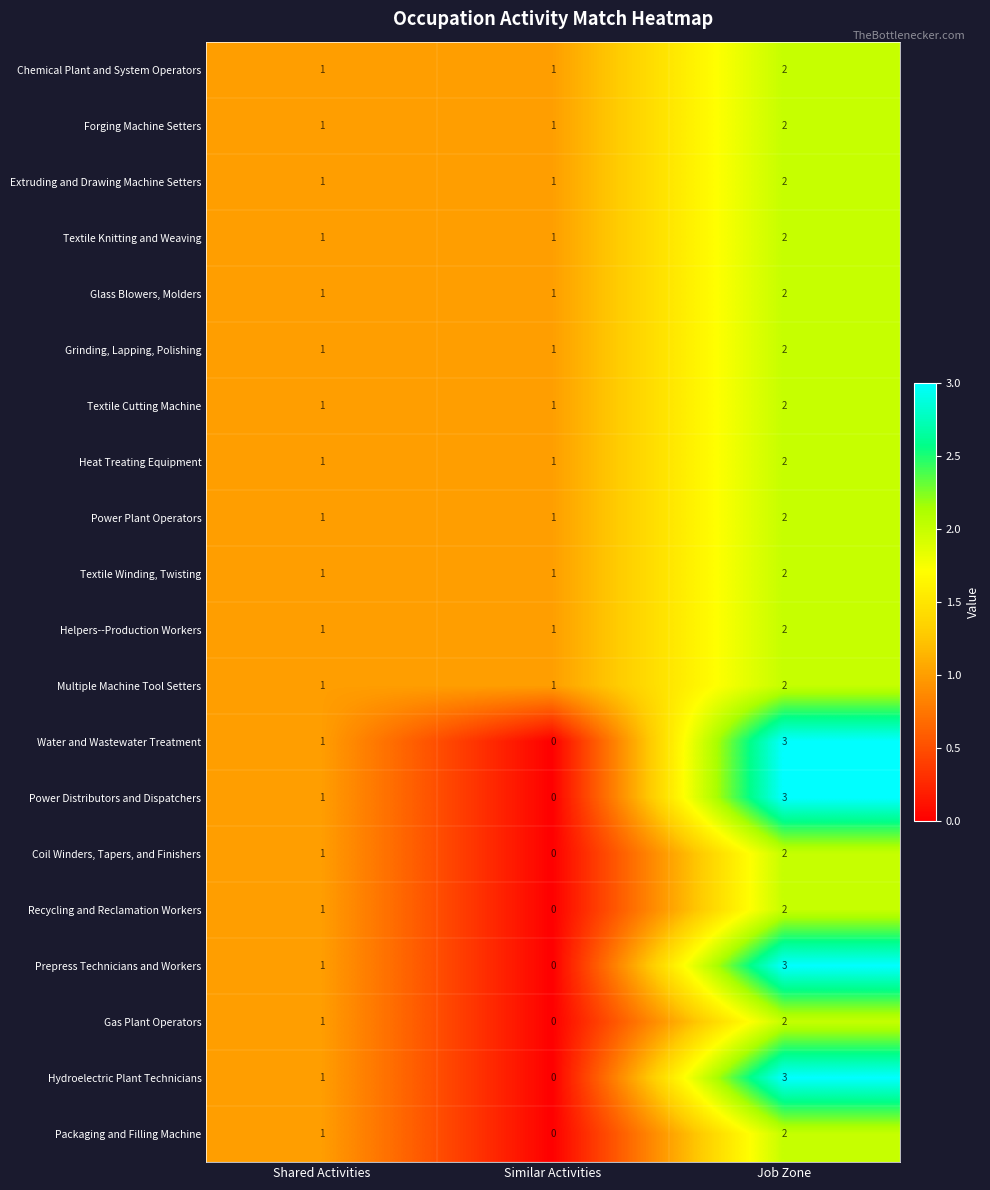

Rank the categories by Recycling and Reclamation Workers value from lowest to highest.

Similar Activities, Shared Activities, Job Zone